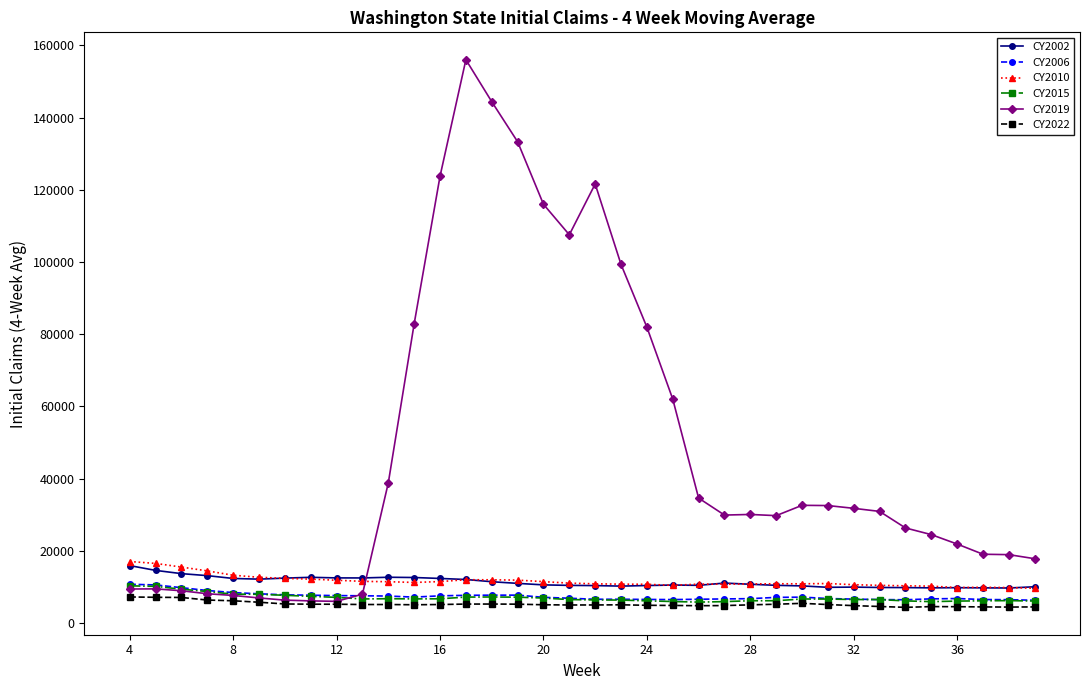

True or false: CY2010 has more than 2 points higher than both neighbors.

True